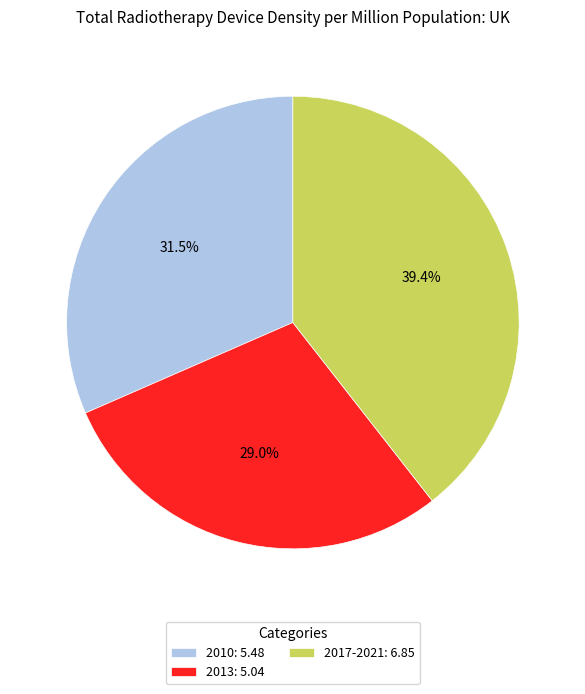

What is the smallest slice in the pie chart?

2013